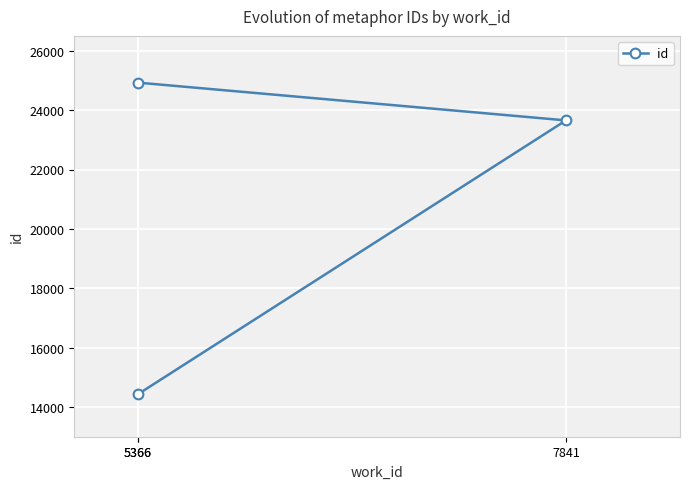

Approximately how many times larger is the value at 5366 compared to 7841?

0.6